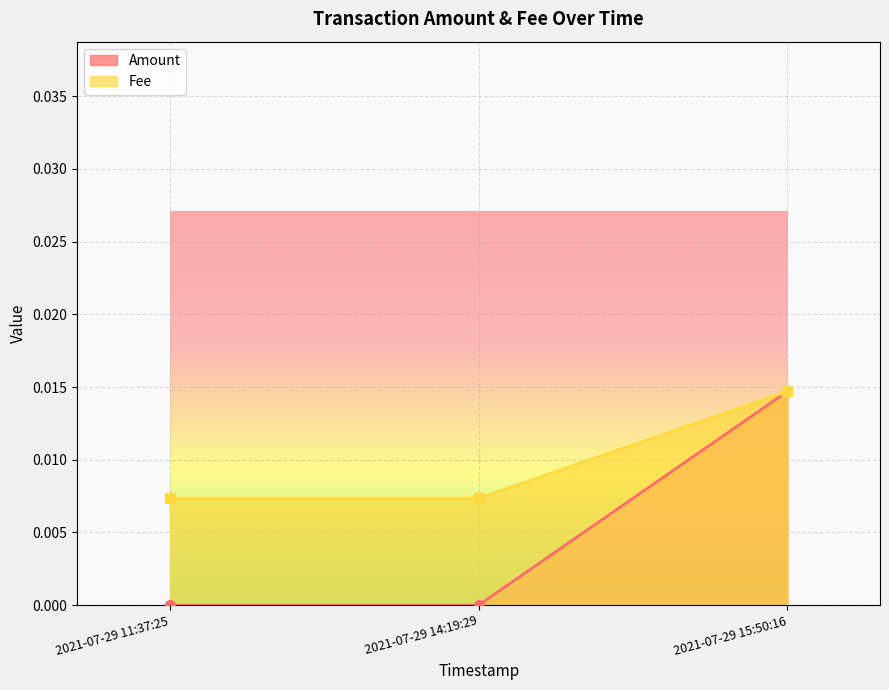

Count the number of categories in the chart.

3